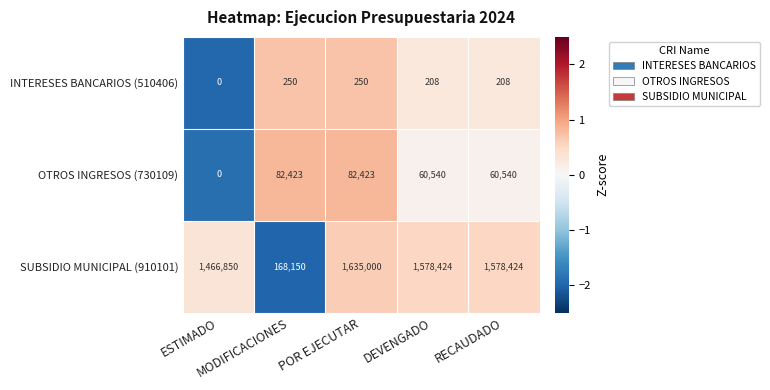

How many distinct data groups are displayed?

3